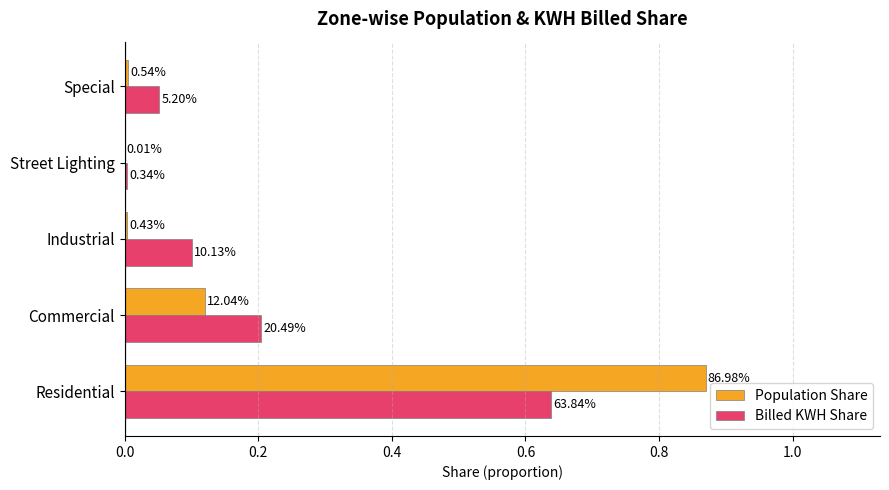

What is the maximum value shown in the chart?

0.9